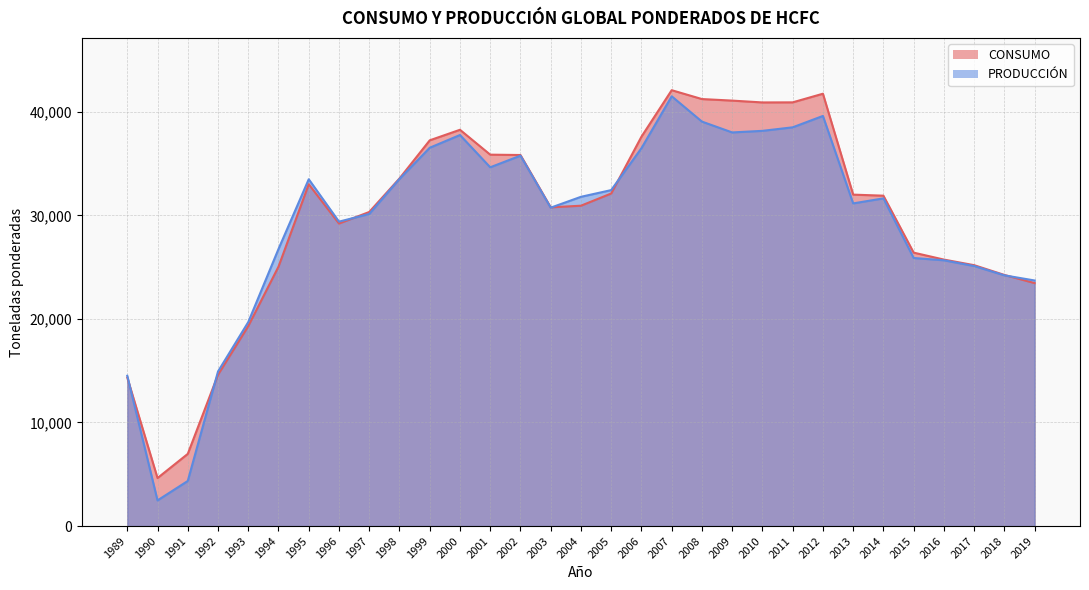

List the series in order of their overall mean, highest first.

CONSUMO, PRODUCCIÓN